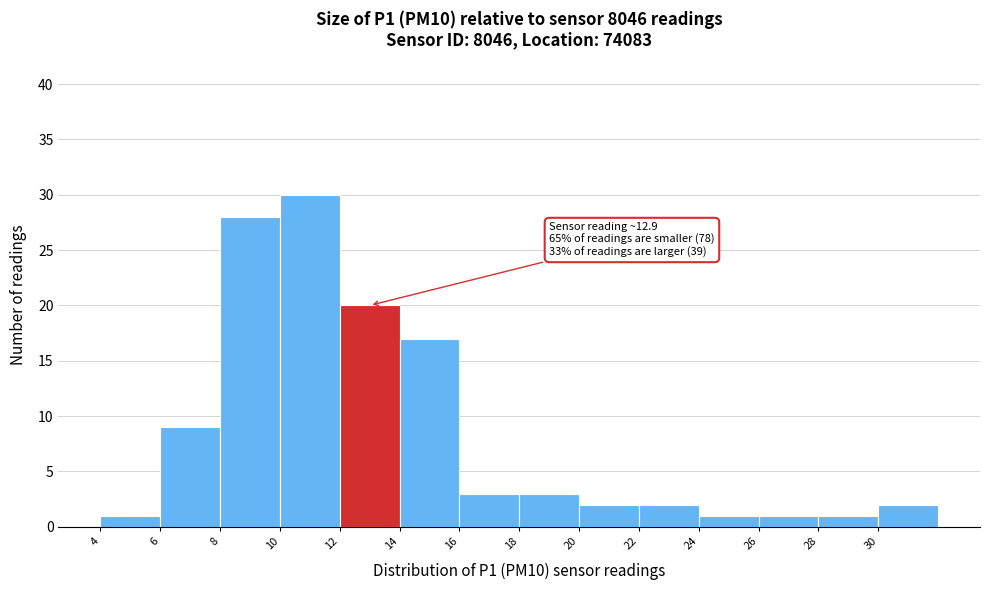

Over which range of the x-axis is the bar tallest?

10 to 12